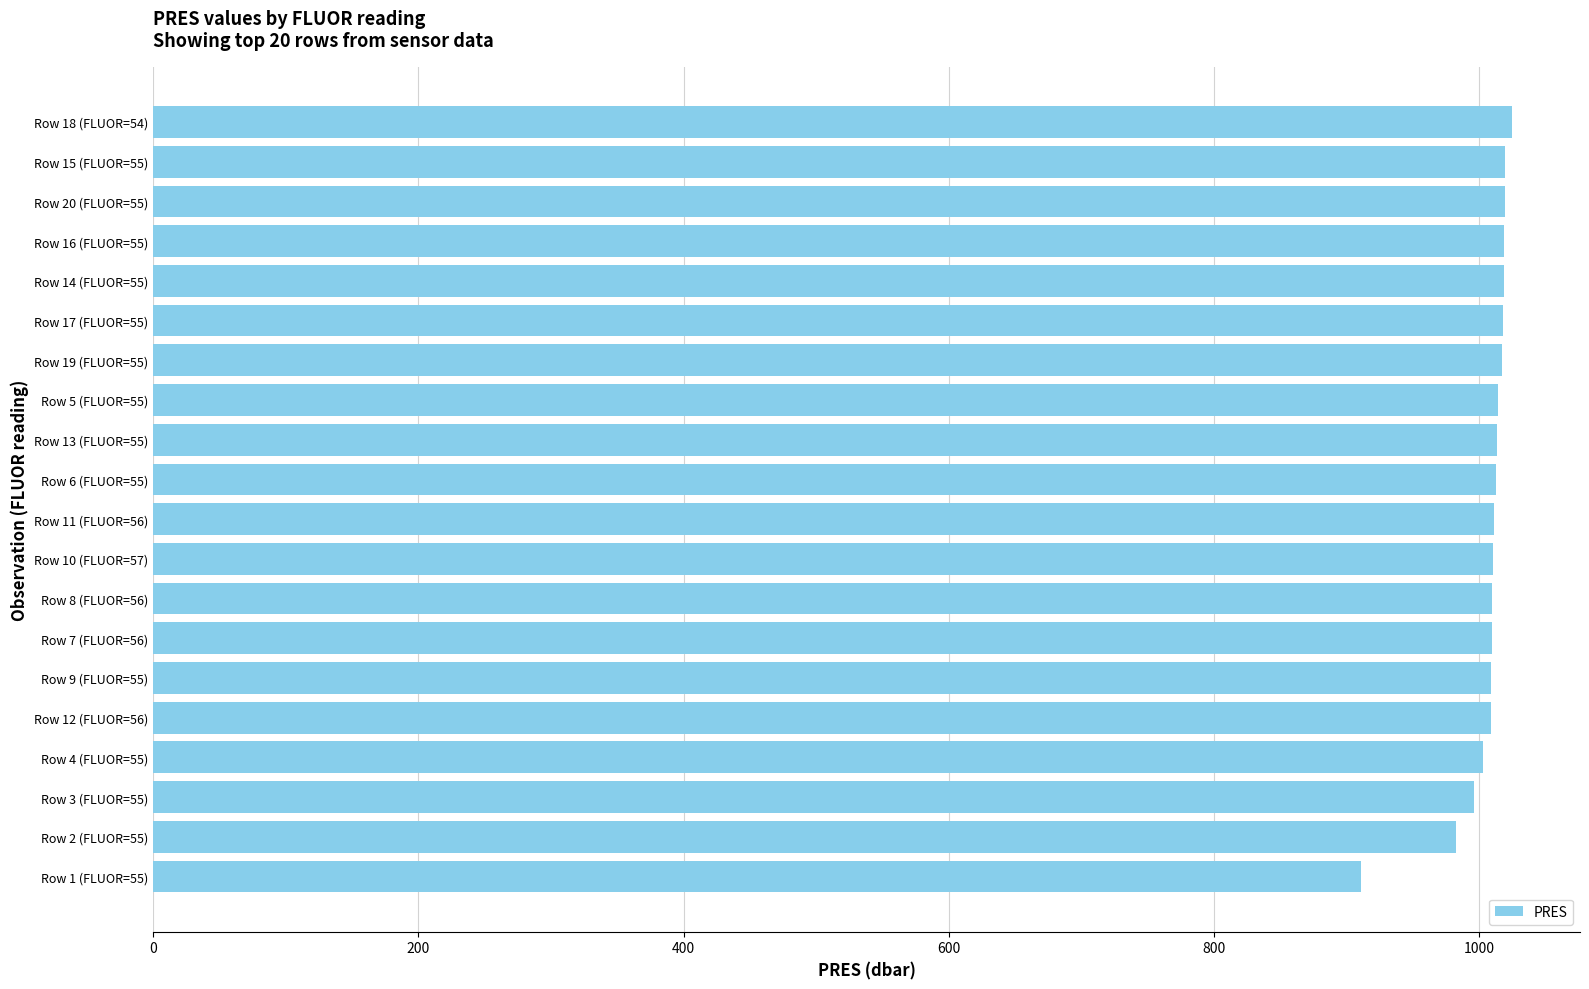

The value at Row 14 (FLUOR=55) is 1019.0. True or false?

True